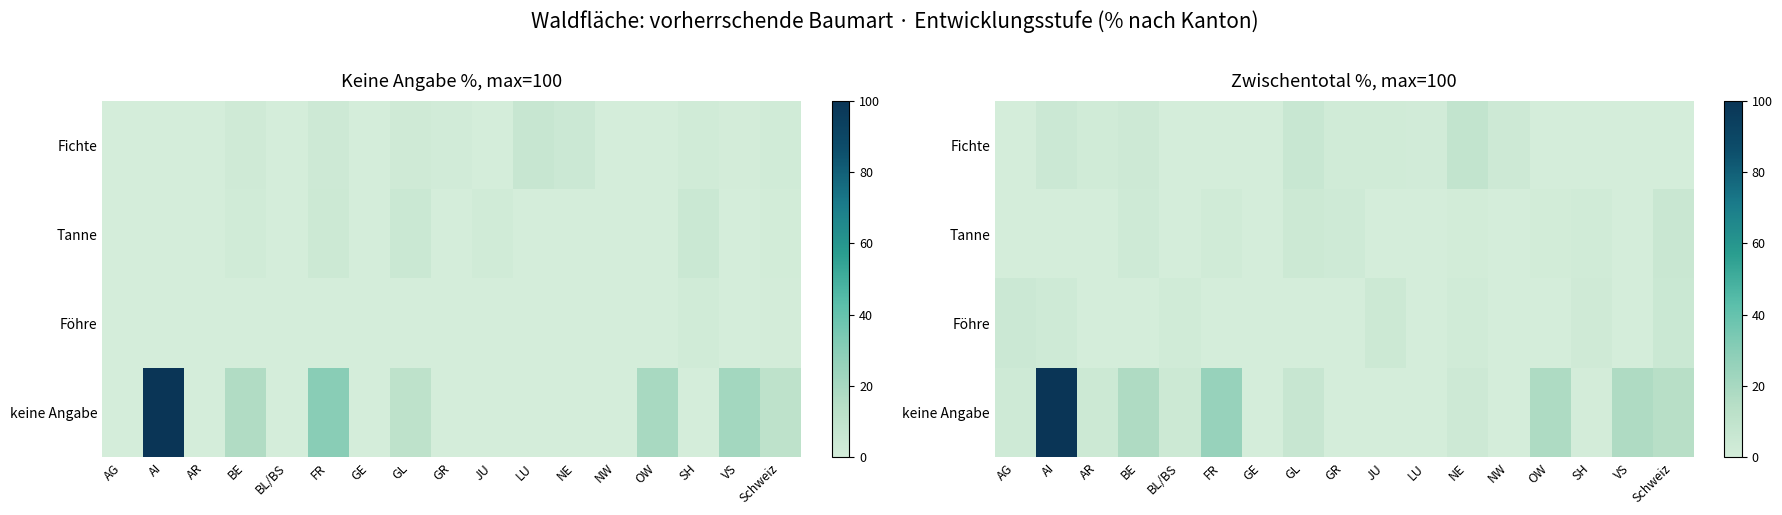

True or false: keine Angabe has a value of 44.6 at NW.

False